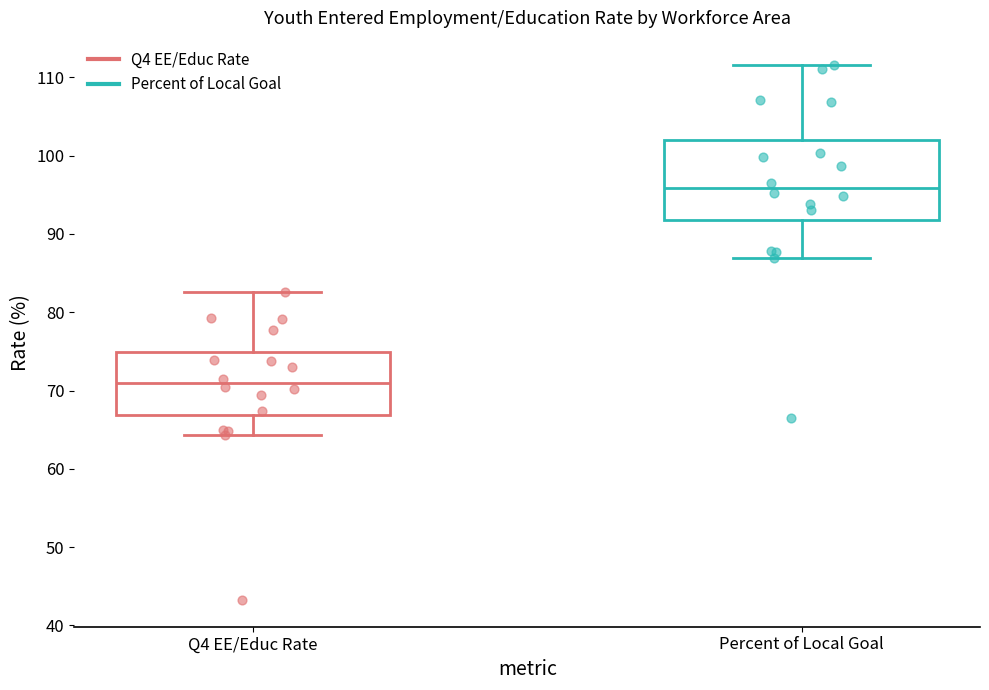

Reading left to right, read every box against the y-axis: the position of its median line, the range the box covers, and the ends of its whiskers. The values are not printed on the chart, so give them approximately, as read against the axis.

Q4 EE/Educ Rate: median 71, box 67 to 75, whiskers 64 to 83
Percent of Local Goal: median 96, box 92 to 102, whiskers 87 to 112